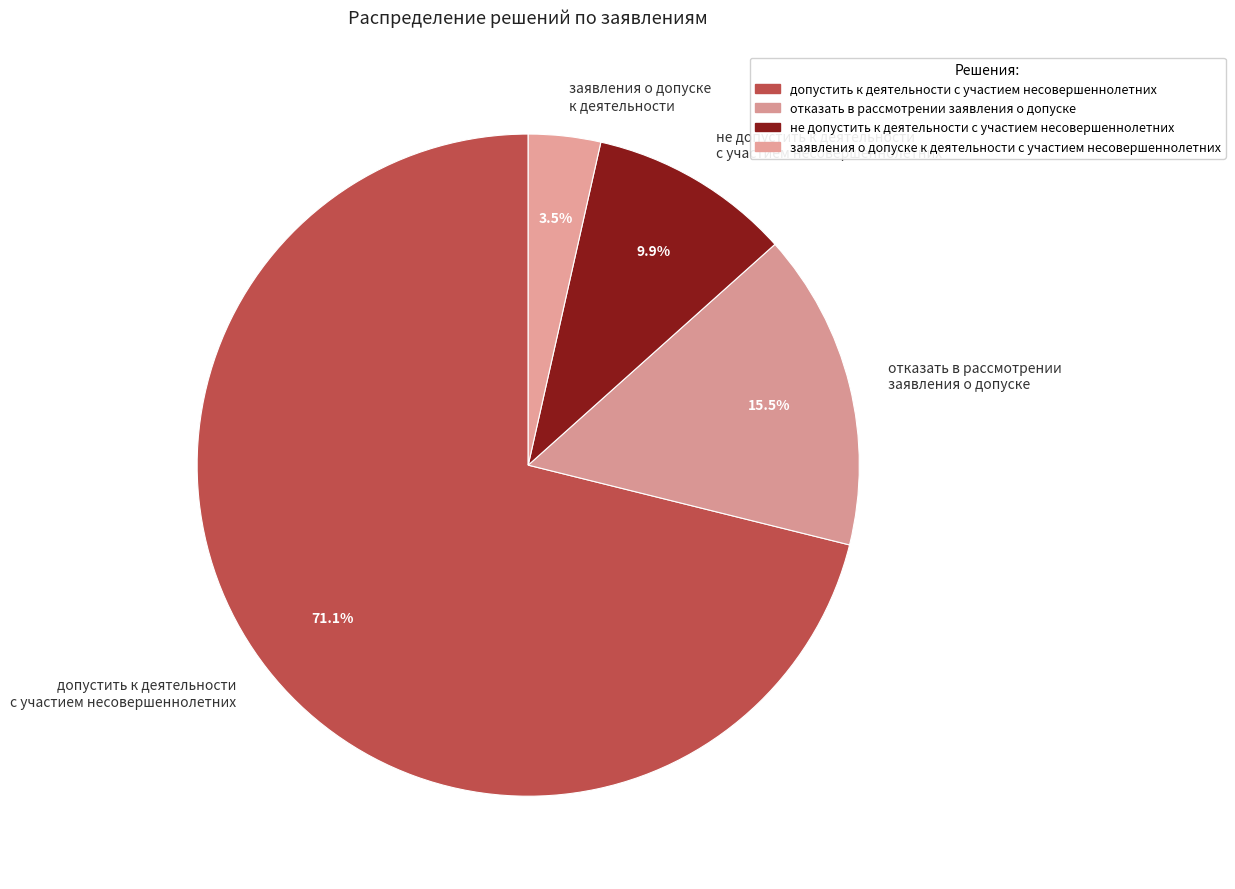

Count the number of slices in the pie.

4